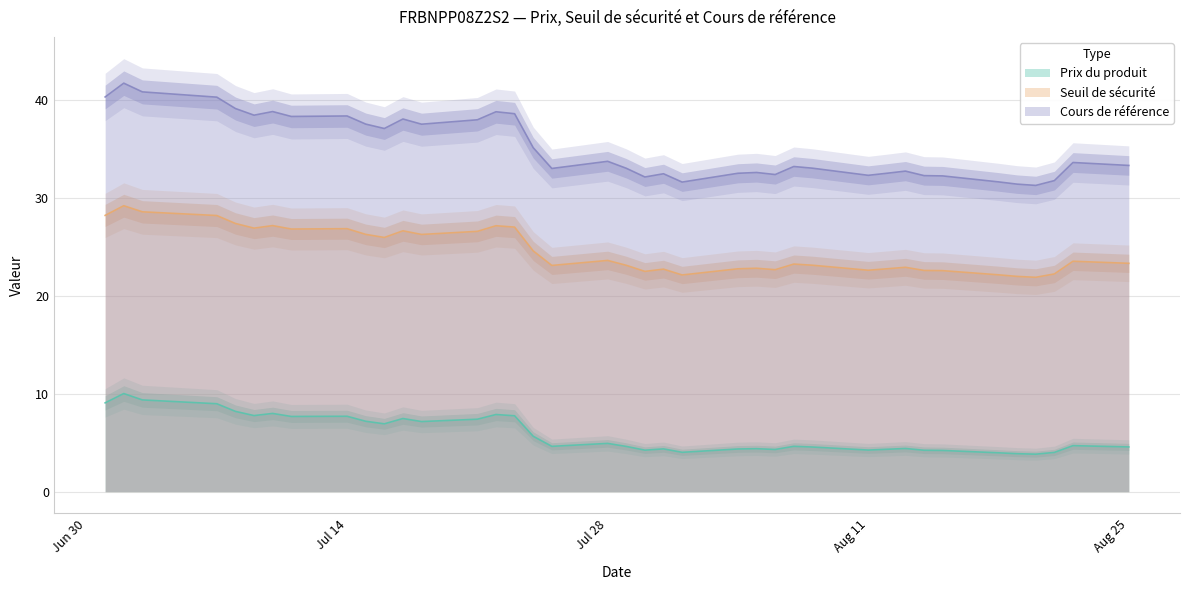

Reading left to right, extract all data points from this chart.

Prix du produit: 2025-08-25=4.6	2025-08-22=4.7	2025-08-21=4.0	2025-08-20=3.8	2025-08-19=3.9	2025-08-18=4.0	2025-08-15=4.2	2025-08-14=4.2	2025-08-13=4.4	2025-08-12=4.3	2025-08-11=4.2	2025-08-08=4.6	2025-08-07=4.6	2025-08-06=4.3	2025-08-05=4.4	2025-08-04=4.4	2025-08-01=4.0	2025-07-31=4.4	2025-07-30=4.2	2025-07-29=4.6	2025-07-28=4.9	2025-07-25=4.6	2025-07-24=5.7	2025-07-23=7.8	2025-07-22=7.9	2025-07-21=7.4	2025-07-18=7.2	2025-07-17=7.5	2025-07-16=6.9	2025-07-15=7.2	2025-07-14=7.7	2025-07-11=7.7	2025-07-10=8.0	2025-07-09=7.8	2025-07-08=8.2	2025-07-07=9.0	2025-07-03=9.4	2025-07-02=10.0	2025-07-01=9.1
Seuil de sécurité: 2025-08-25=23.3	2025-08-22=23.5	2025-08-21=22.2	2025-08-20=21.9	2025-08-19=22.0	2025-08-18=22.1	2025-08-15=22.6	2025-08-14=22.6	2025-08-13=22.9	2025-08-12=22.8	2025-08-11=22.6	2025-08-08=23.1	2025-08-07=23.2	2025-08-06=22.7	2025-08-05=22.8	2025-08-04=22.8	2025-08-01=22.1	2025-07-31=22.7	2025-07-30=22.5	2025-07-29=23.1	2025-07-28=23.6	2025-07-25=23.1	2025-07-24=24.6	2025-07-23=27.0	2025-07-22=27.2	2025-07-21=26.6	2025-07-18=26.3	2025-07-17=26.6	2025-07-16=26.0	2025-07-15=26.3	2025-07-14=26.9	2025-07-11=26.8	2025-07-10=27.2	2025-07-09=26.9	2025-07-08=27.4	2025-07-07=28.2	2025-07-03=28.6	2025-07-02=29.2	2025-07-01=28.2
Cours de référence: 2025-08-25=33.3	2025-08-22=33.6	2025-08-21=31.8	2025-08-20=31.3	2025-08-19=31.4	2025-08-18=31.6	2025-08-15=32.2	2025-08-14=32.3	2025-08-13=32.7	2025-08-12=32.5	2025-08-11=32.3	2025-08-08=33.0	2025-08-07=33.2	2025-08-06=32.4	2025-08-05=32.6	2025-08-04=32.5	2025-08-01=31.6	2025-07-31=32.5	2025-07-30=32.1	2025-07-29=33.0	2025-07-28=33.7	2025-07-25=33.0	2025-07-24=35.1	2025-07-23=38.6	2025-07-22=38.8	2025-07-21=38.0	2025-07-18=37.5	2025-07-17=38.0	2025-07-16=37.1	2025-07-15=37.5	2025-07-14=38.4	2025-07-11=38.3	2025-07-10=38.8	2025-07-09=38.4	2025-07-08=39.1	2025-07-07=40.3	2025-07-03=40.8	2025-07-02=41.7	2025-07-01=40.3